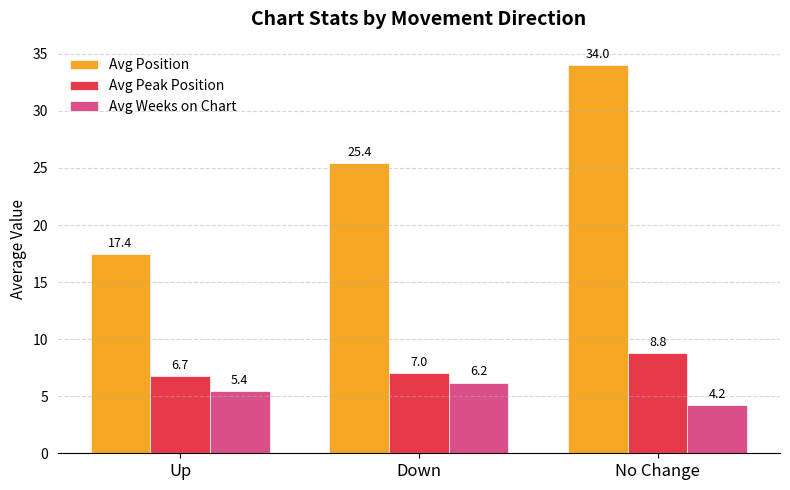

At how many categories does at least one series exceed 20?

2